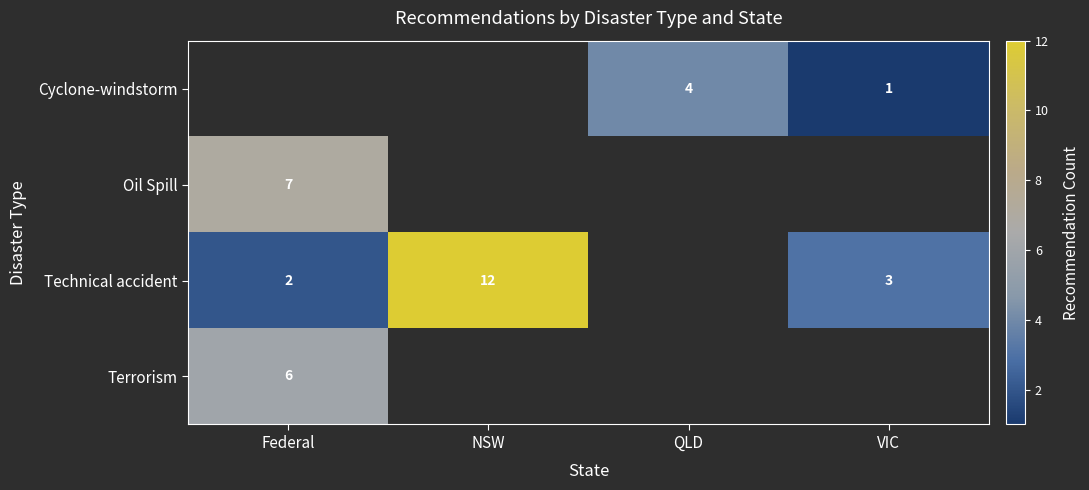

Is it true that Terrorism equals 6 at Federal?

True